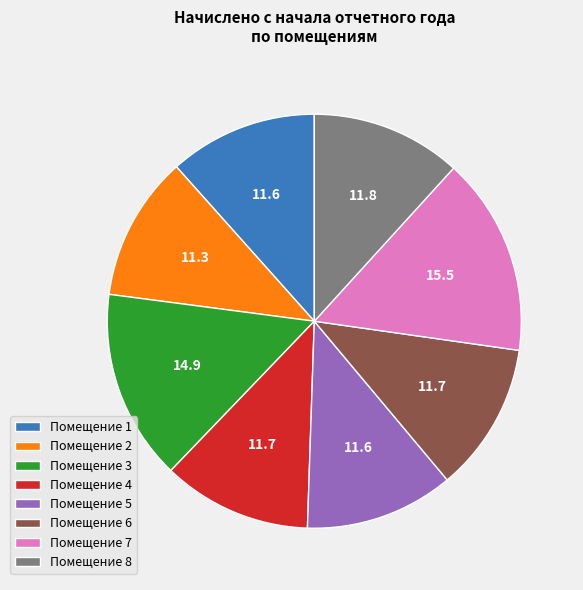

Is Помещение 6 the majority of the pie?

No